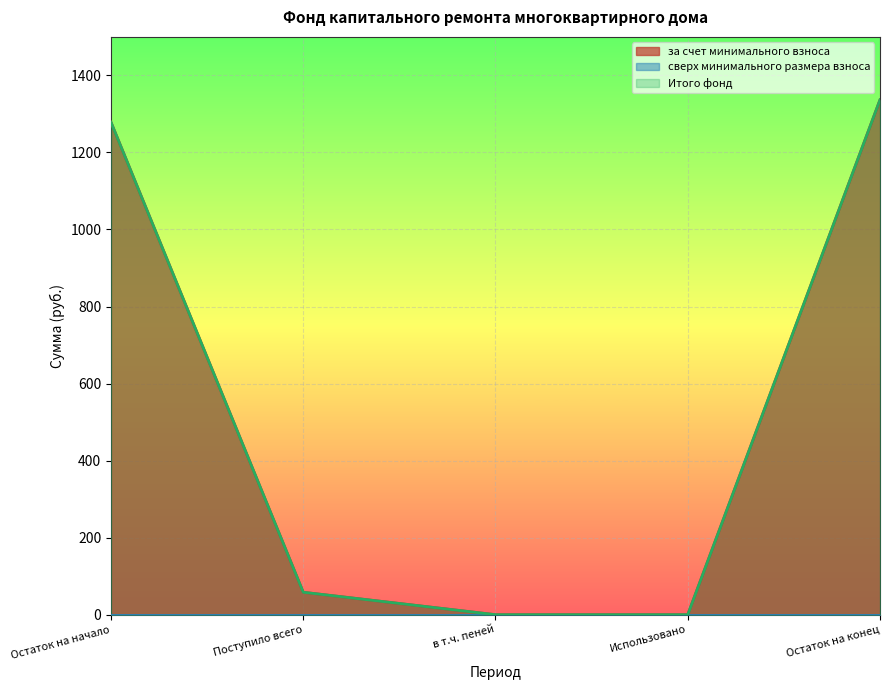

What position from the left is в т.ч. пеней?

3